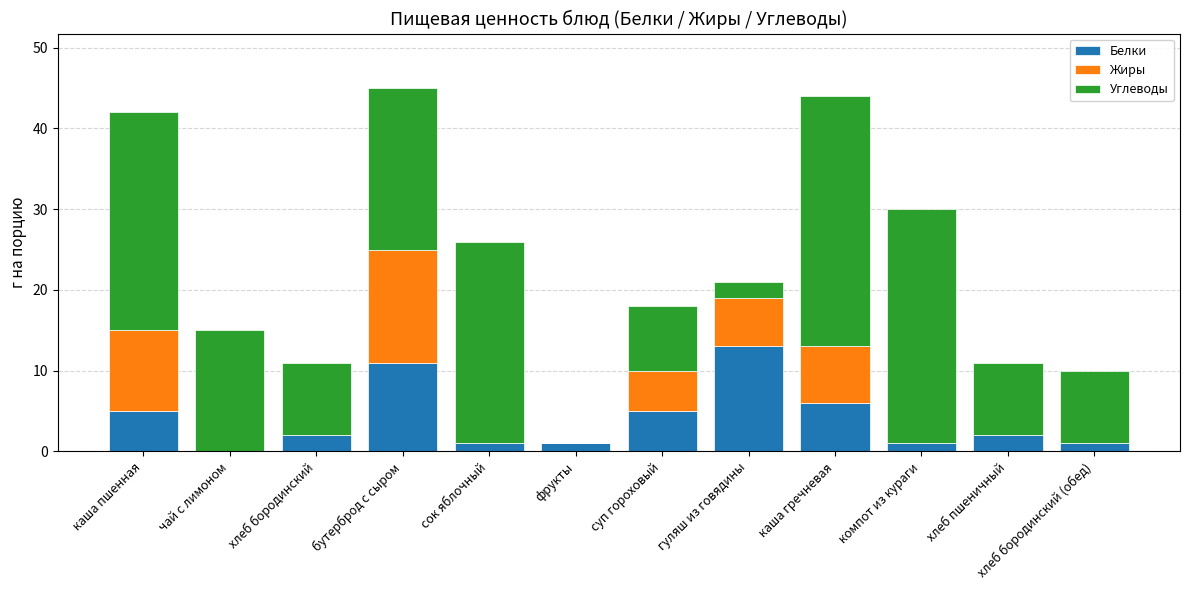

True or false: Белки has a value of 5 at суп гороховый.

True